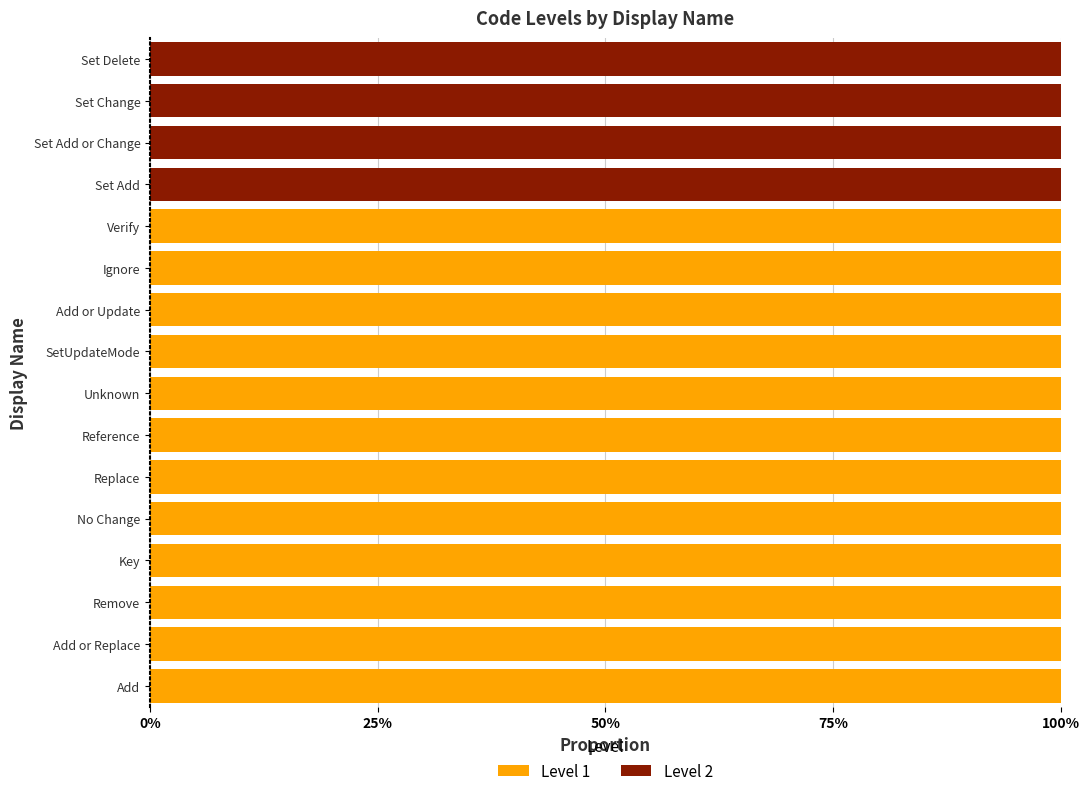

List the series in order of their peak value, lowest first.

Level 1, Level 2